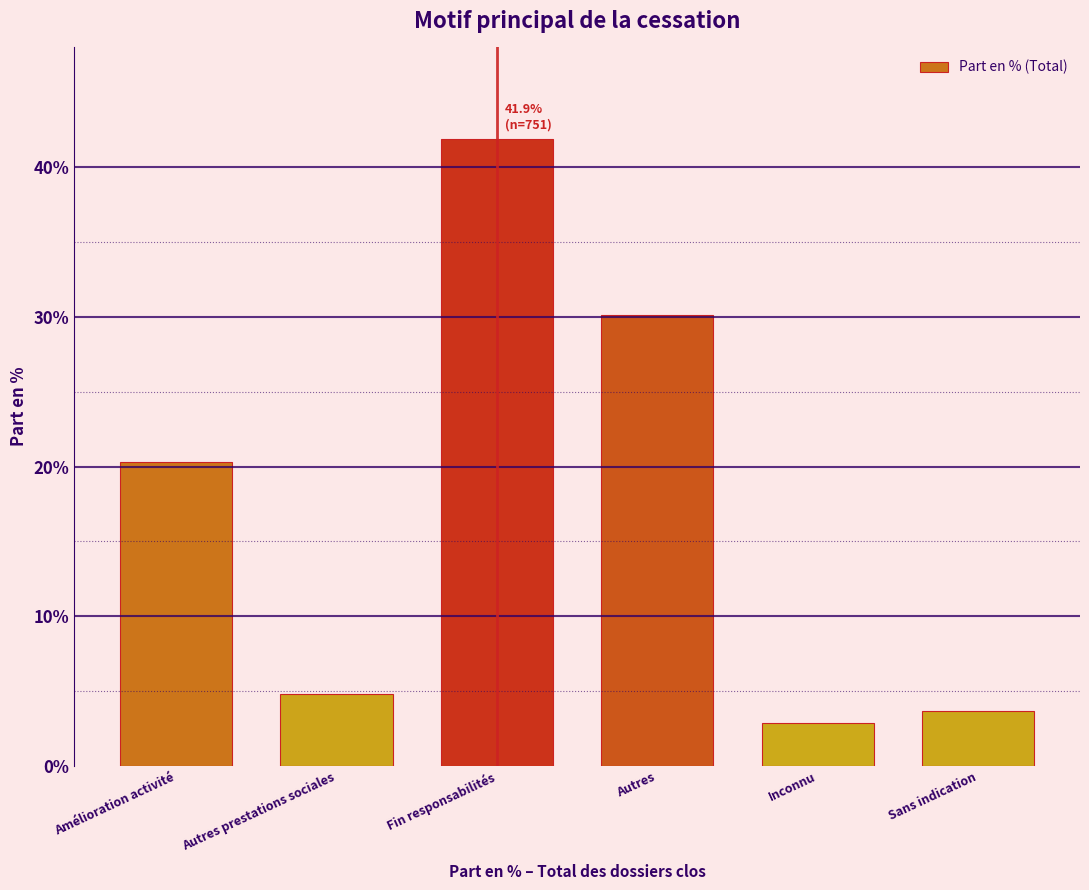

Reading right to left, extract all data points from this chart.

Sans indication=3.7	Inconnu=2.9	Autres=30.1	Fin responsabilités=41.9	Autres prestations sociales=4.8	Amélioration activité=20.3